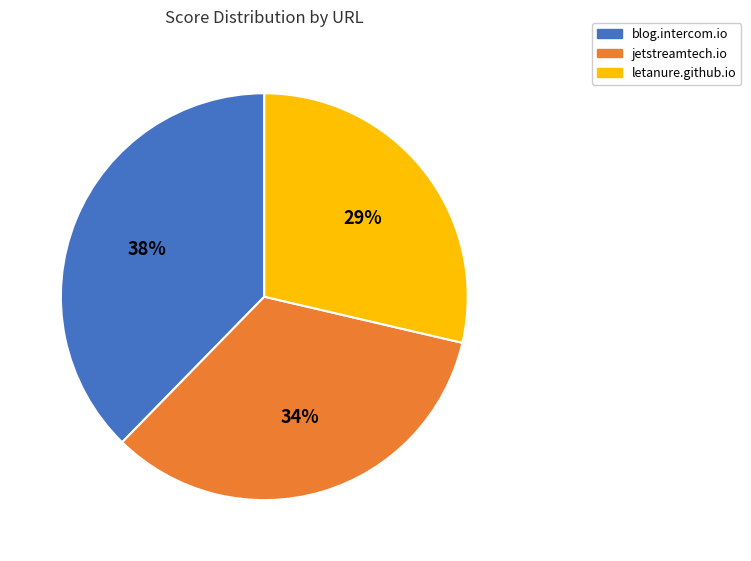

To the nearest percent, what percentage of the pie is jetstreamtech.io?

34%